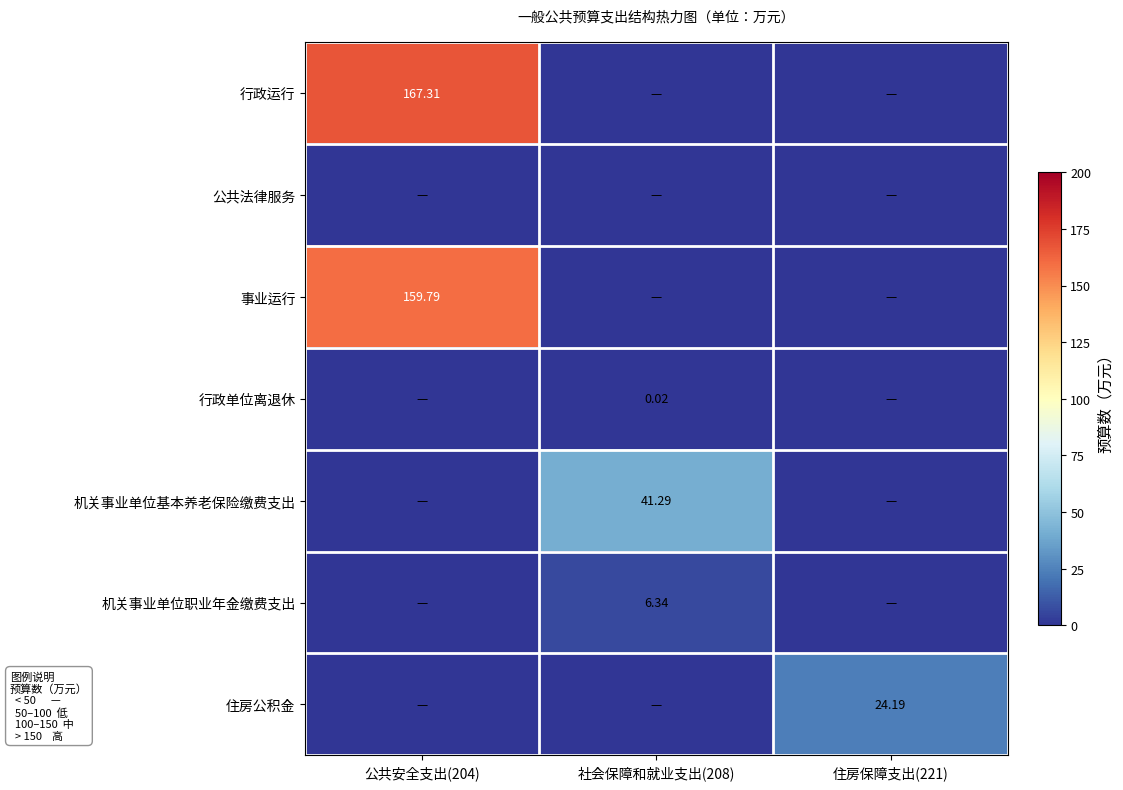

Is it true that 机关事业单位职业年金缴费支出 equals -3.6 at 住房保障支出(221)?

False